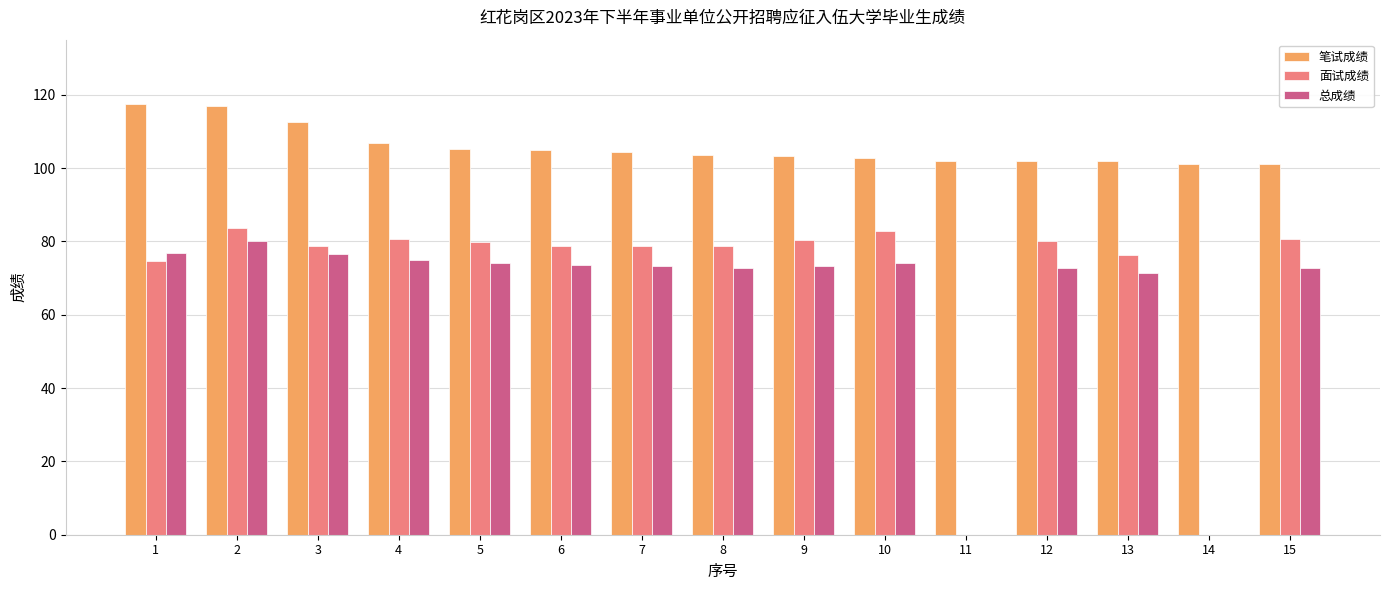

At which label is 面试成绩 closest to 41?

1